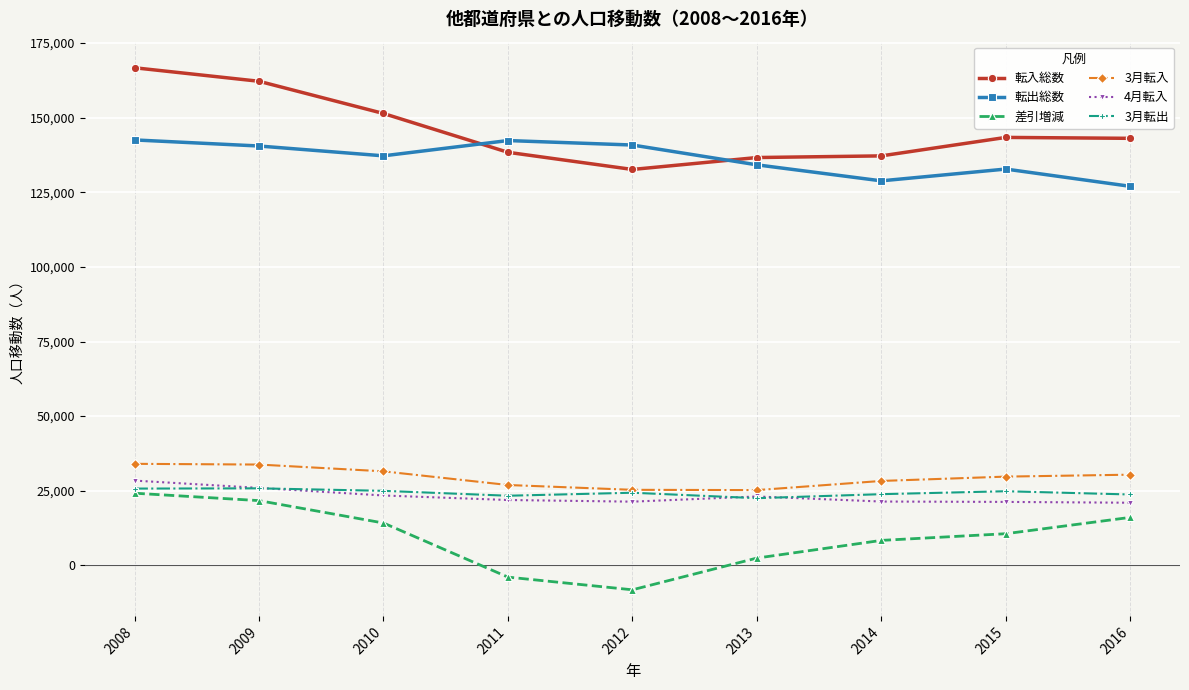

Which series has the largest total across all categories?

転入総数